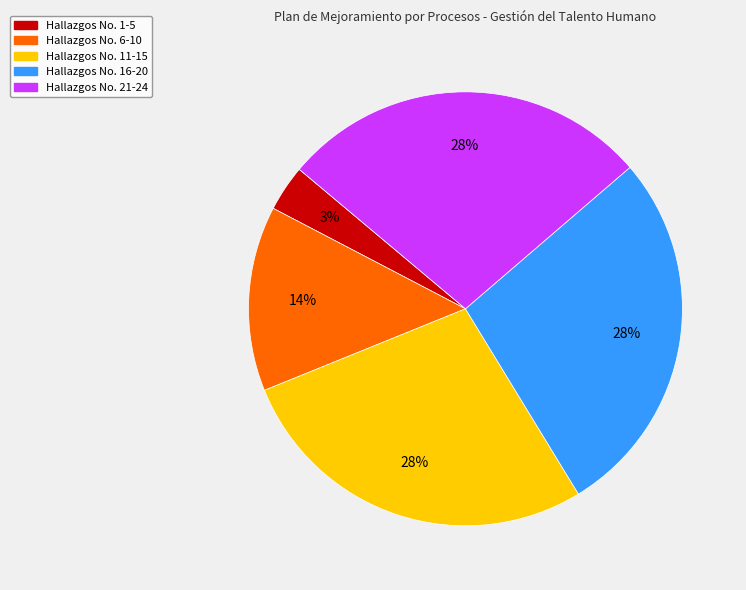

Is Hallazgos No. 16-20 the majority of the pie?

No